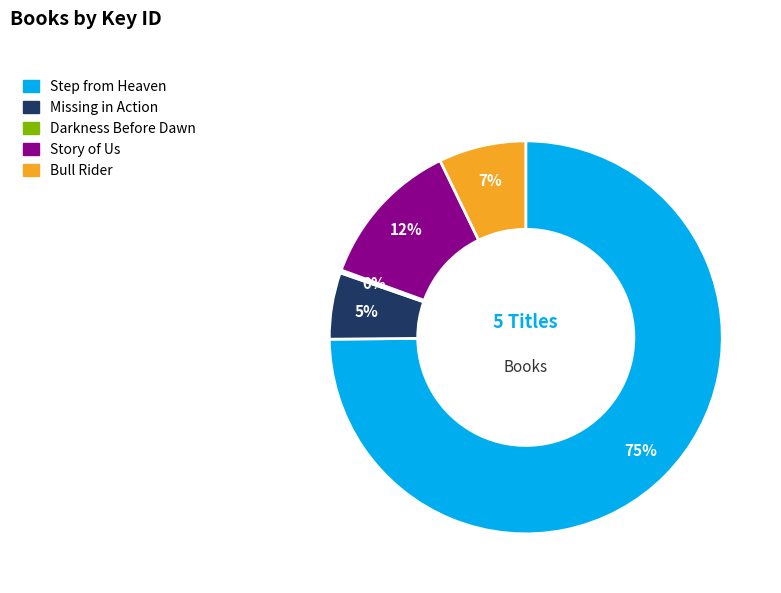

What percentage is the Bull Rider slice, to the nearest percent?

7%